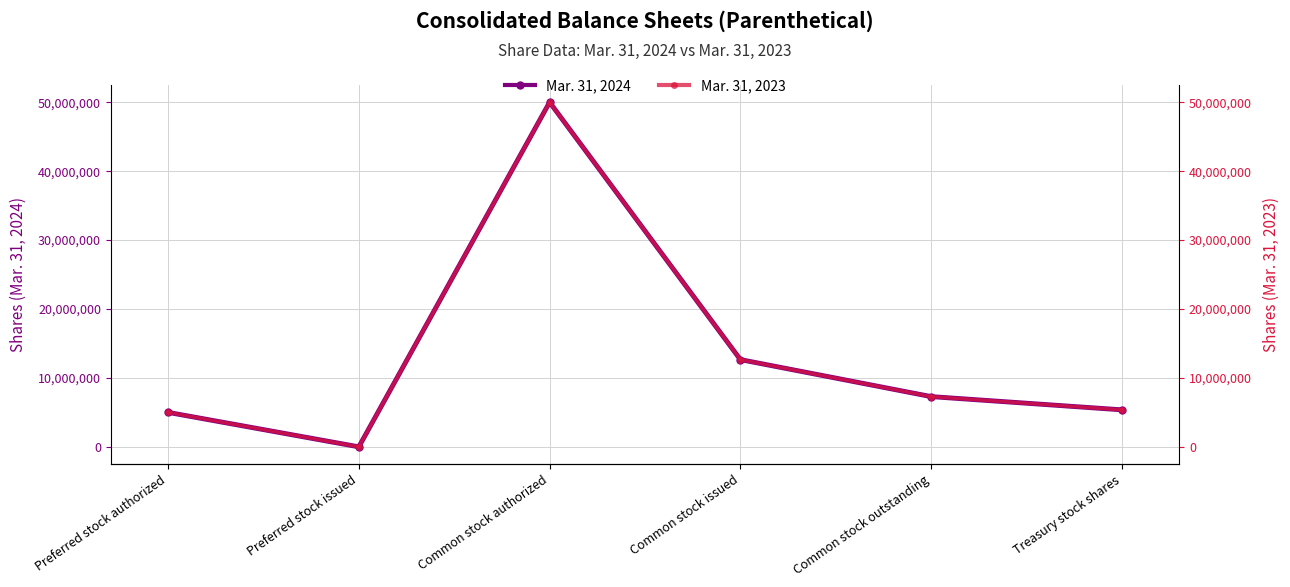

How many lines are shown in the chart?

2